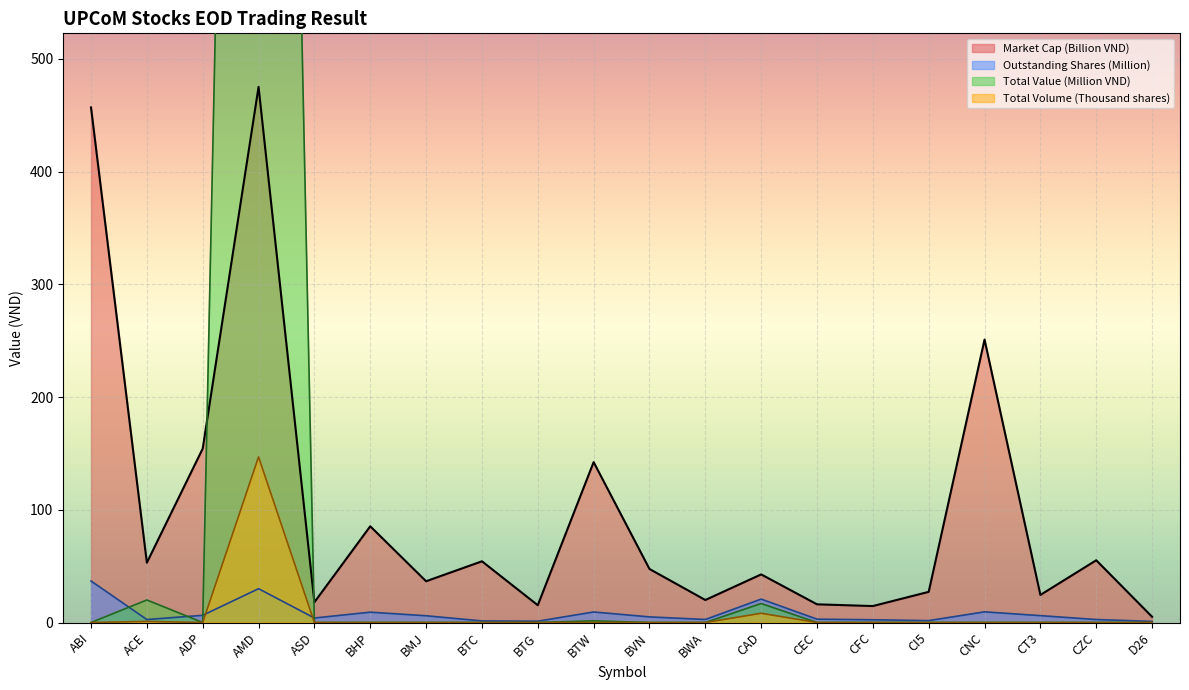

Which series has the largest range (max minus min)?

Total Value